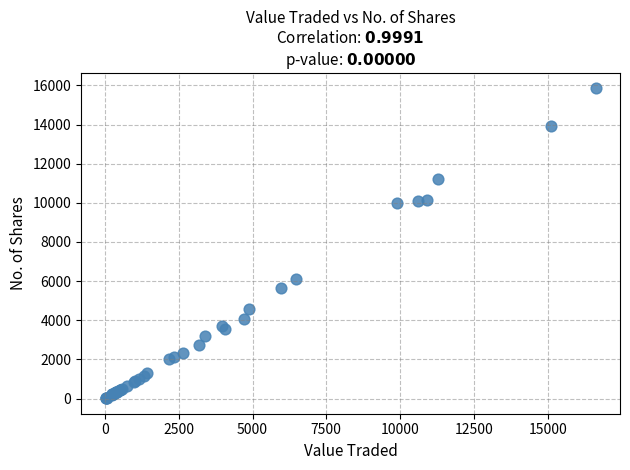

What Y value in the scatter plot is closest to 7931?

6093